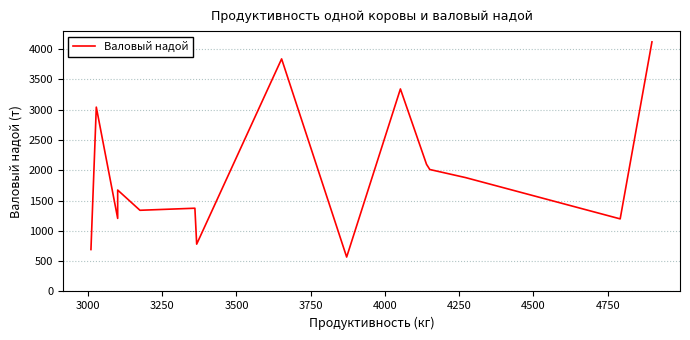

What is the smallest value displayed?

568